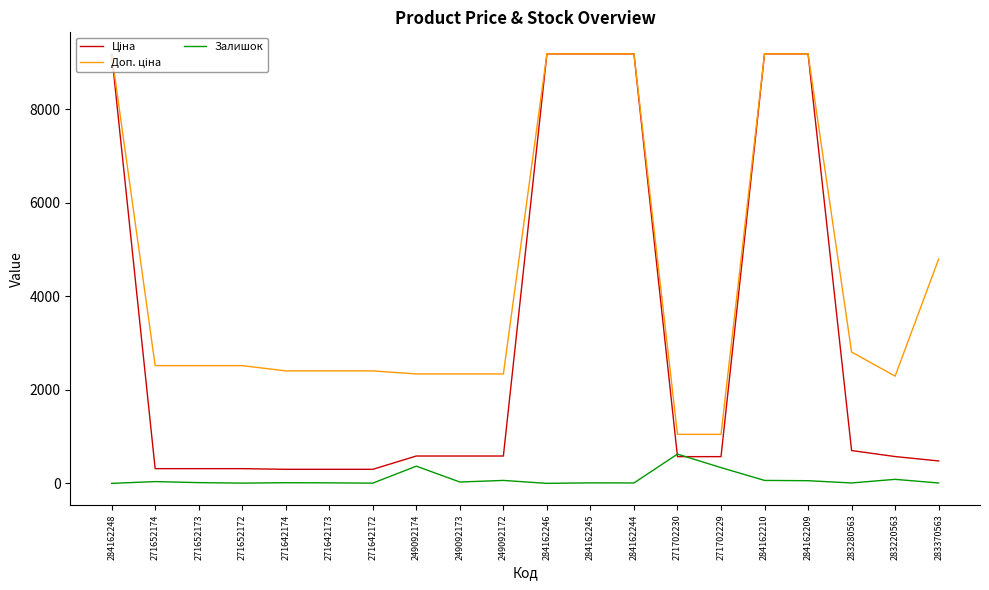

What is the difference between the Залишок values at 271702229 and 271652174?

299.0